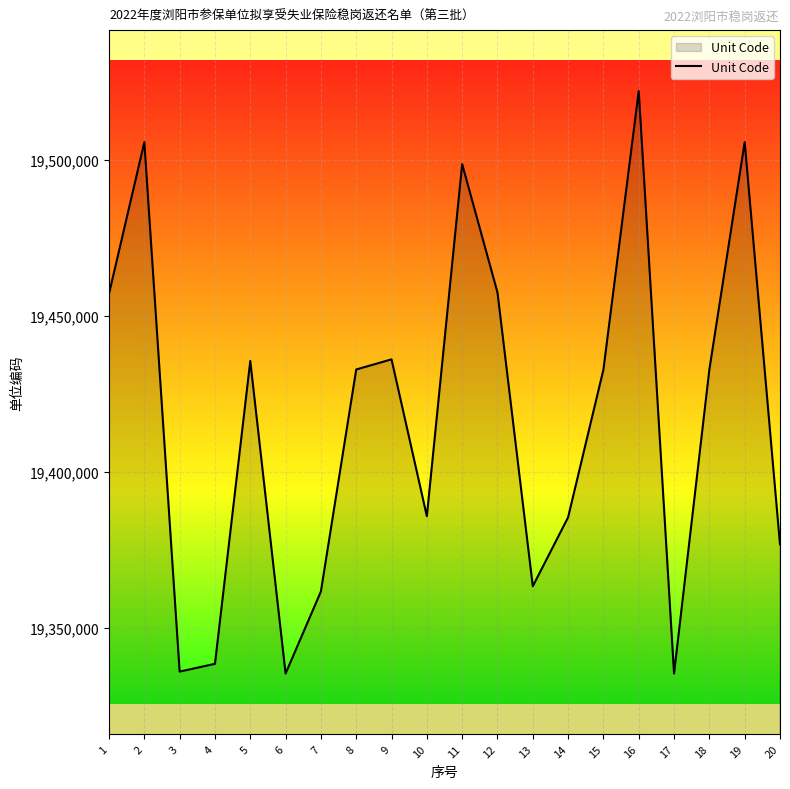

How many lines are shown in the chart?

1